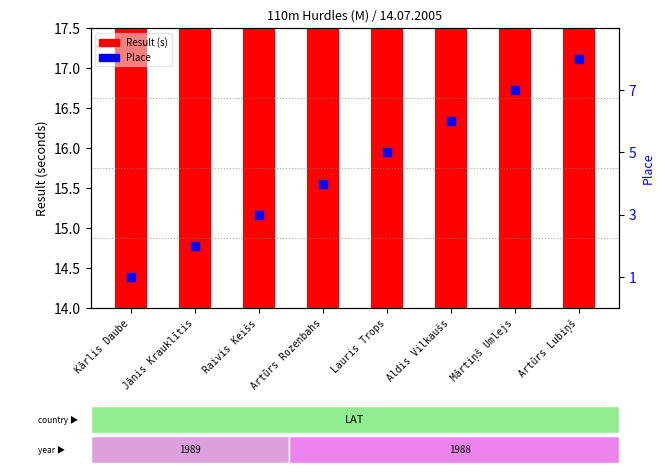

What is the total value across all series at Jānis Krauklītis?

17.4